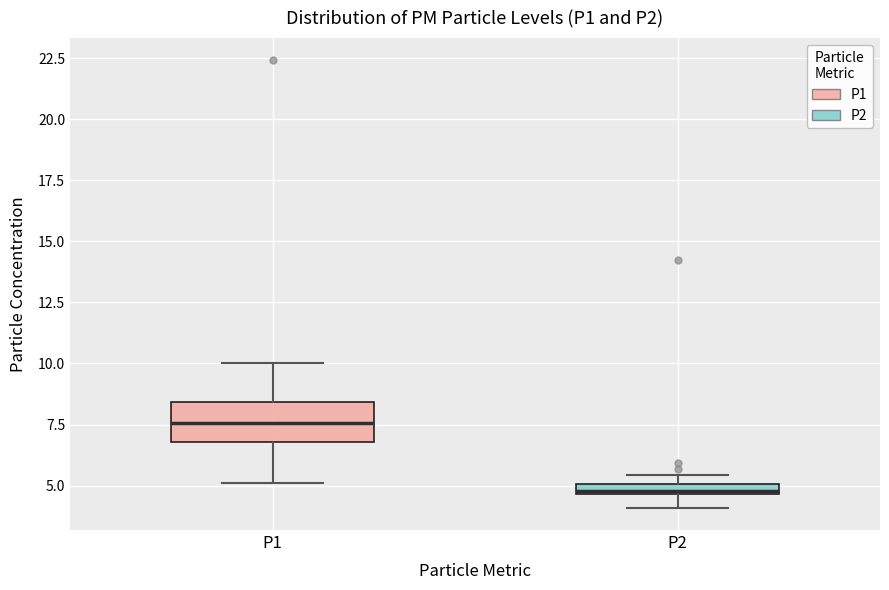

Which box is the tallest, from its lower edge to its upper edge?

P1